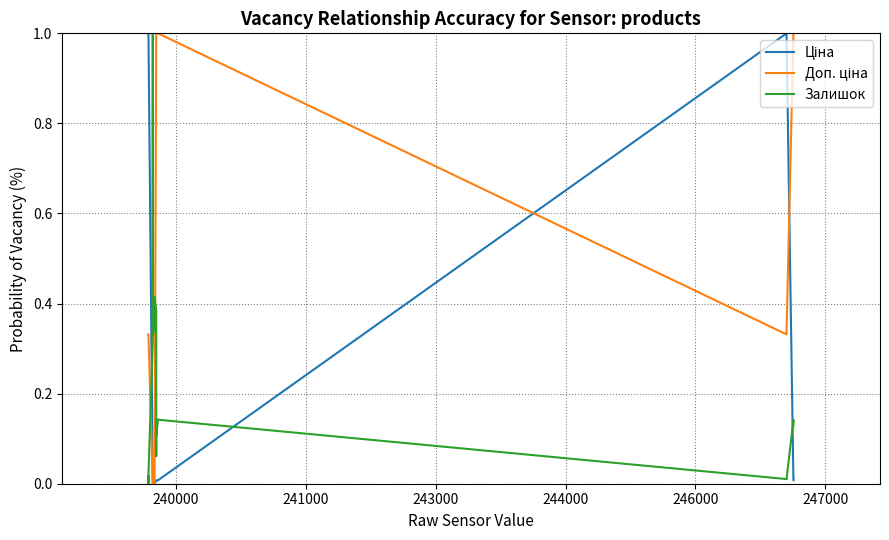

What is the maximum value shown in the chart?

1.0